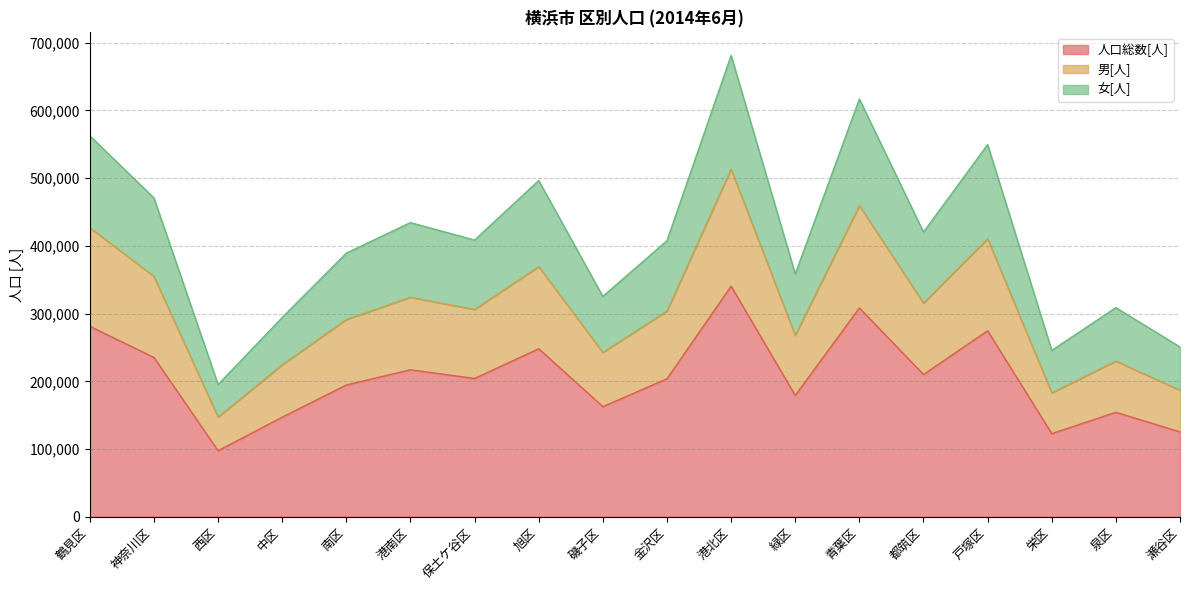

Between 磯子区 and 神奈川区, which is larger?

神奈川区